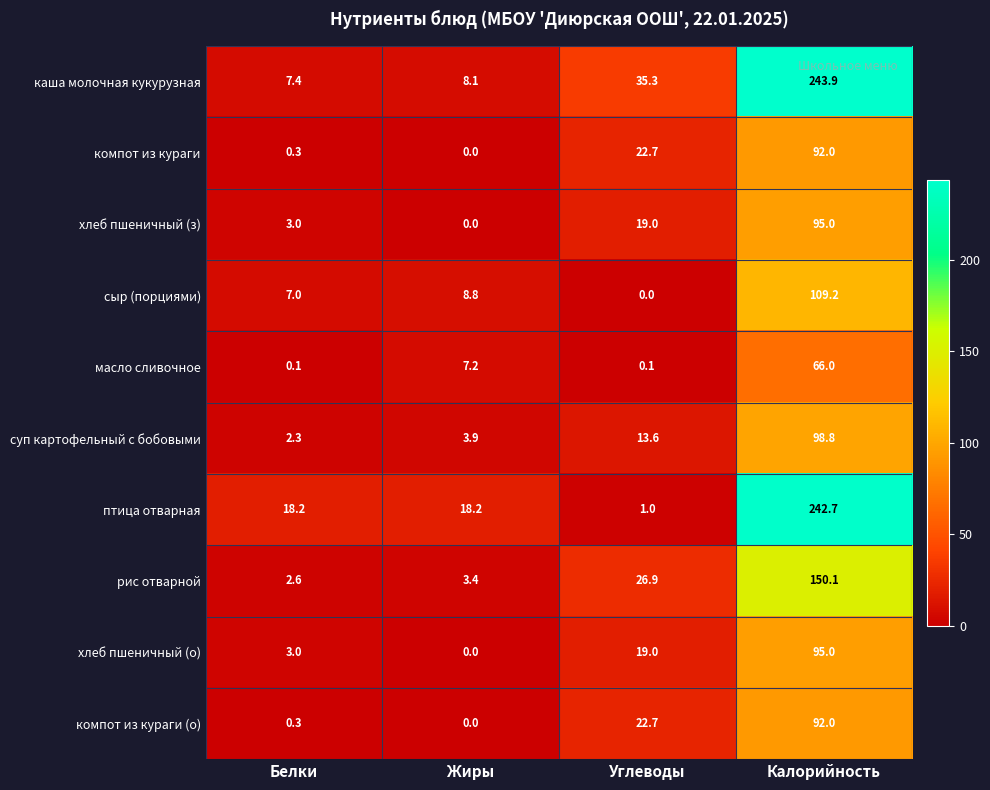

What is the difference between the second highest and second lowest values in the масло сливочное series?

7.1